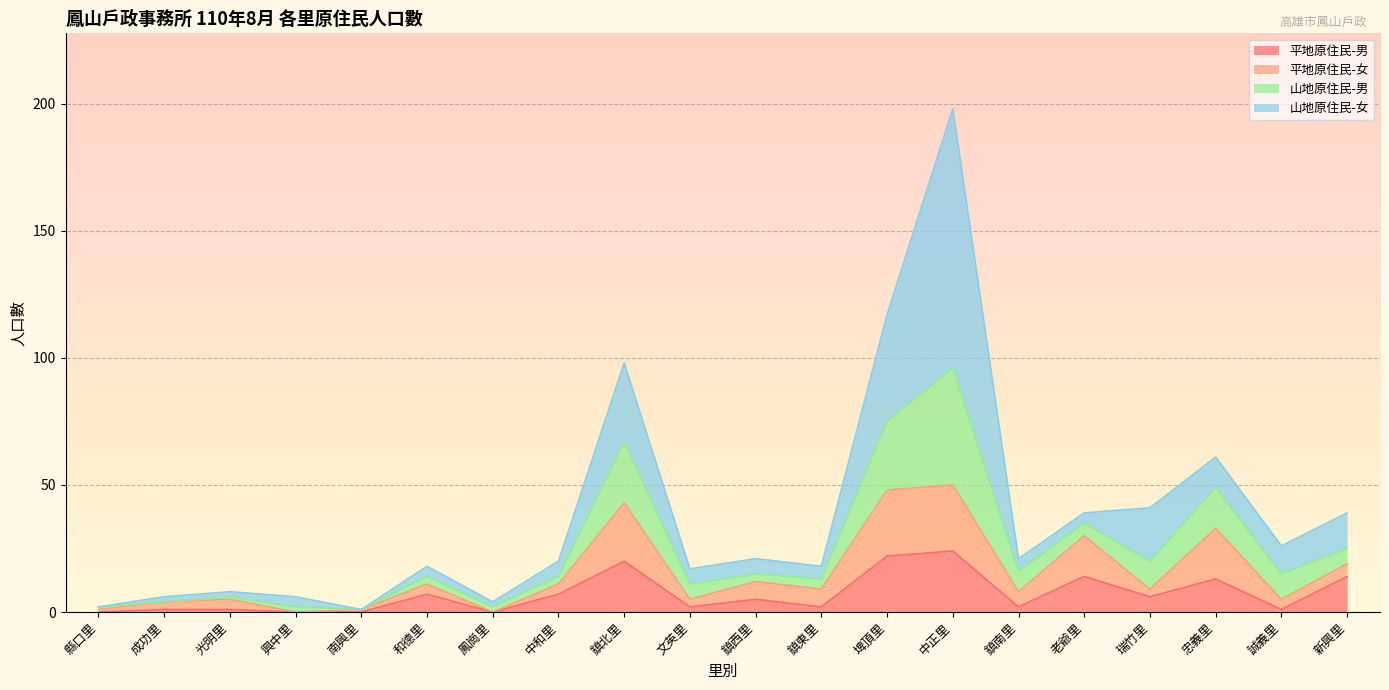

In 平地原住民-男, how many points are lower than both neighbors (excluding endpoints)?

6